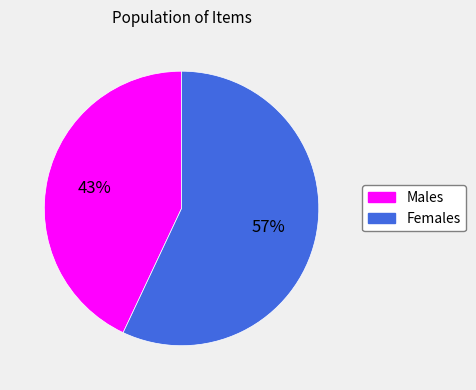

To the nearest percent, what portion does Females represent?

57%